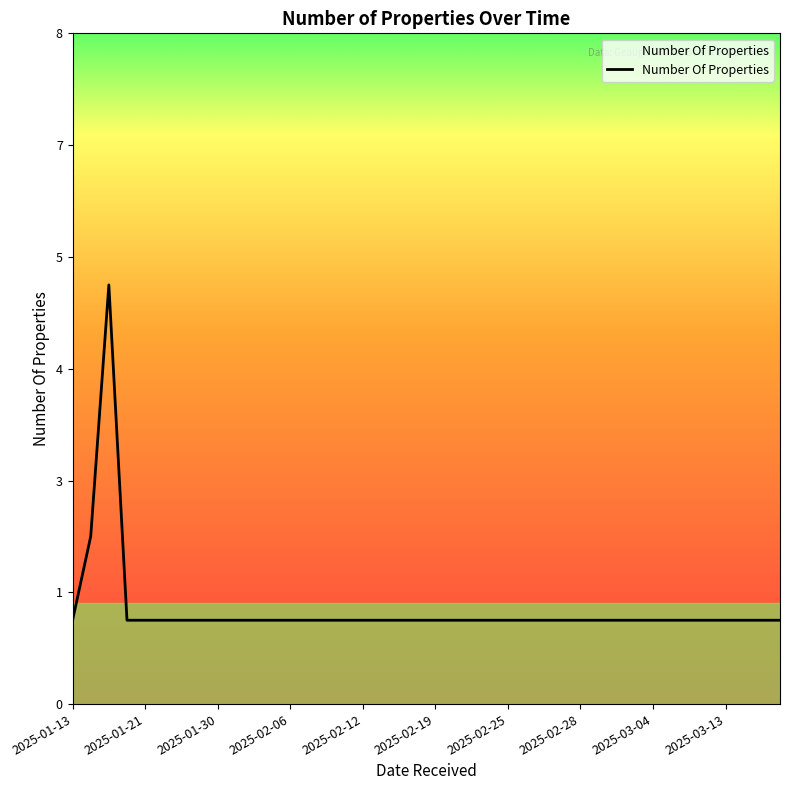

Does the chart display data point markers on the line(s)?

No